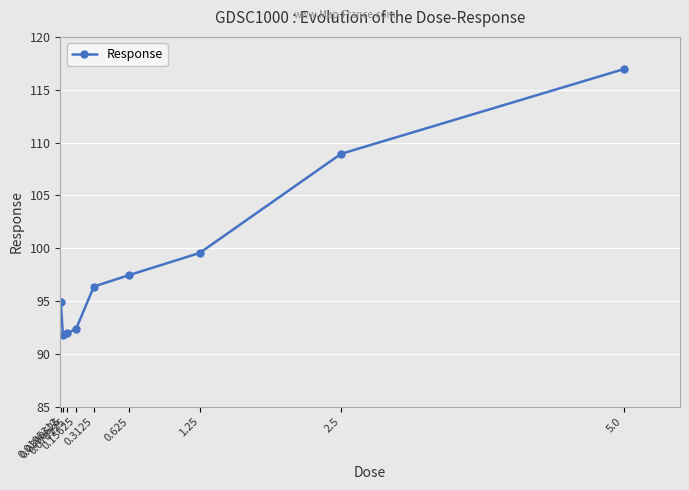

True or false: the data shows 99.5 at 1.25.

True